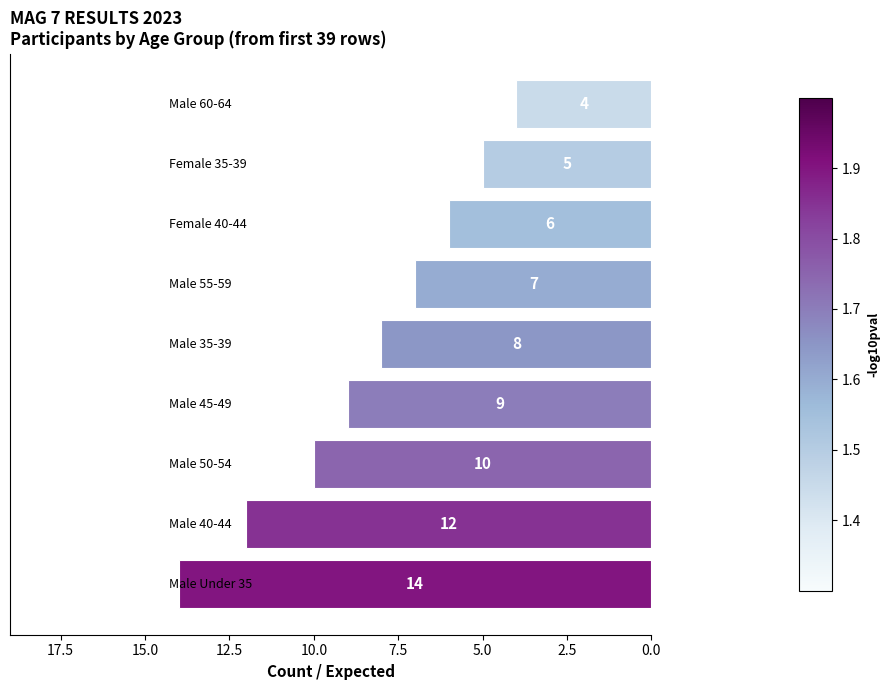

What is the minimum value shown in the chart?

4